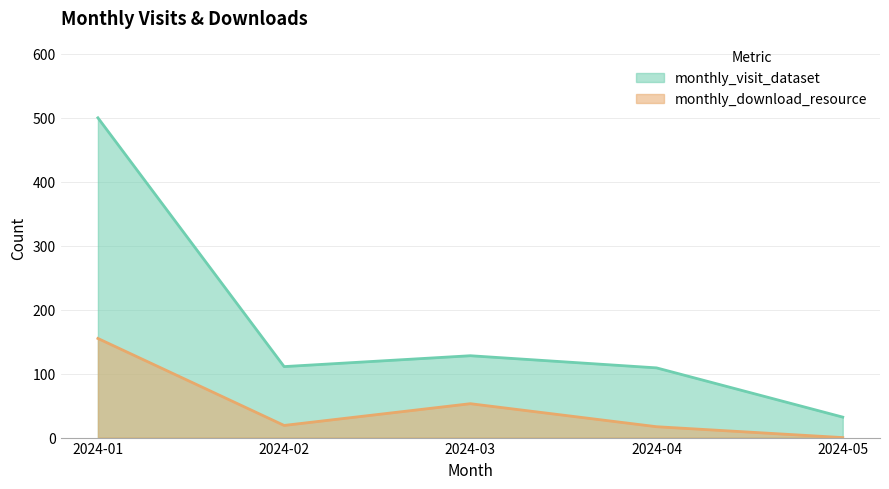

Reading left to right, list all the values displayed in this chart.

monthly_visit_dataset: 500	111	128	109	32
monthly_download_resource: 155	19	53	17	0